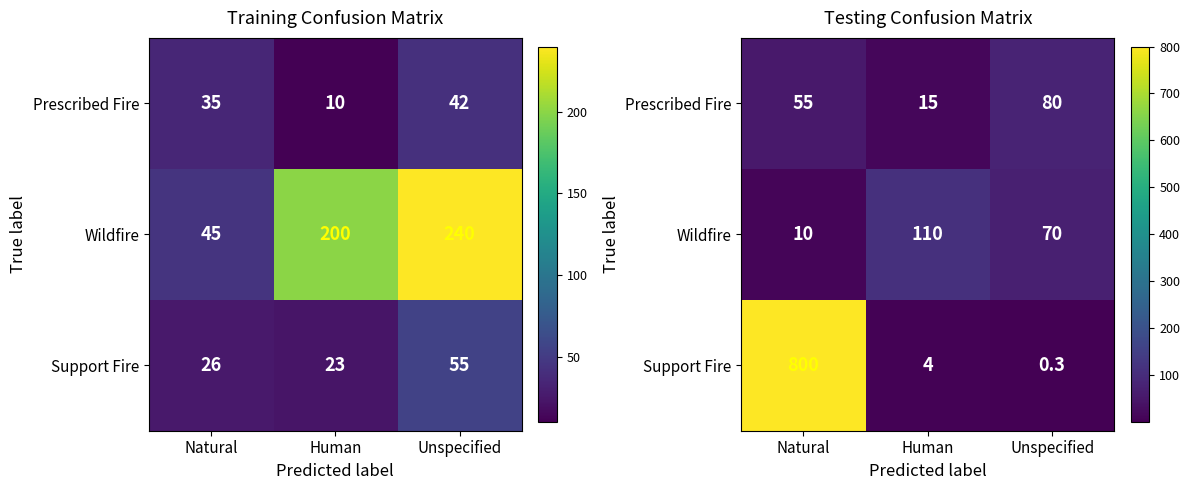

Read the Prescribed Fire value at Natural.

55.0